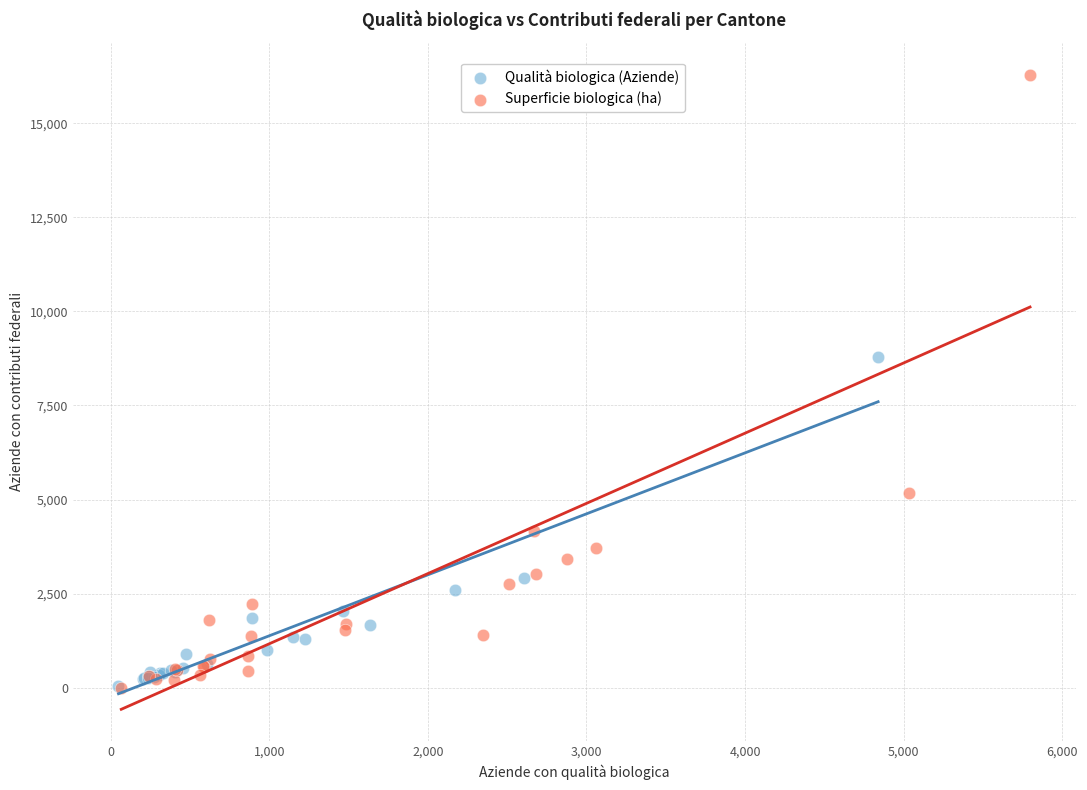

Which series reaches the maximum Y coordinate?

Superficie biologica (ha)